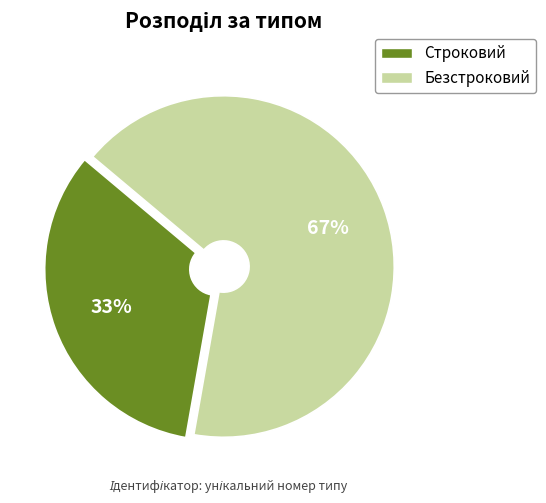

Which has a higher value, Строковий or Безстроковий?

Безстроковий